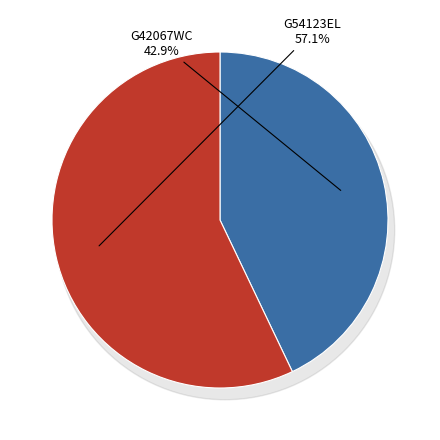

To the nearest percent, what percentage of the pie is G42067WC?

43%